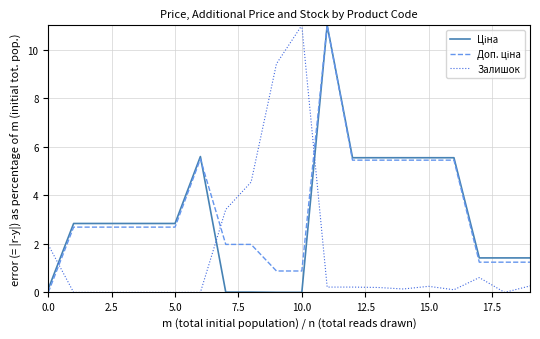

Does the chart display data point markers on the line(s)?

No